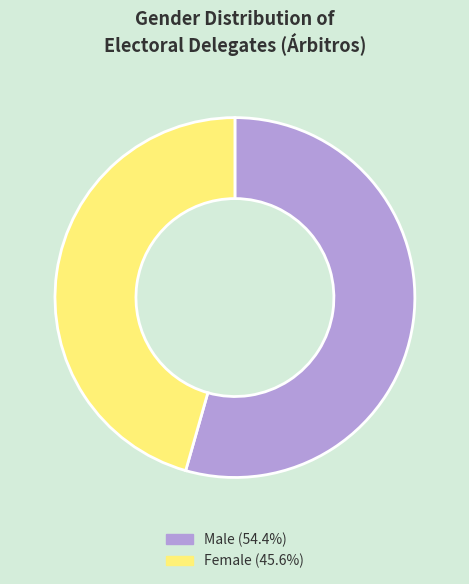

Is there any slice that represents more than half of the pie?

Yes